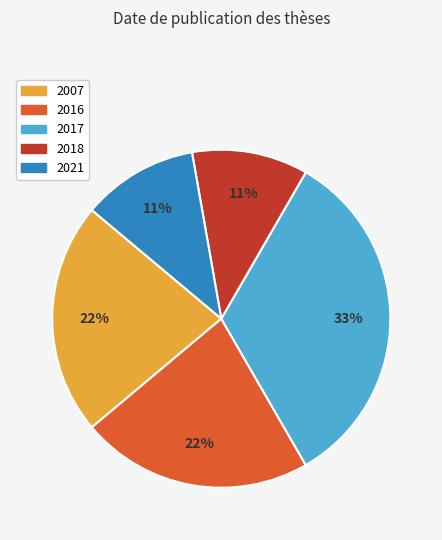

To the nearest percent, what is the average slice percentage?

20%